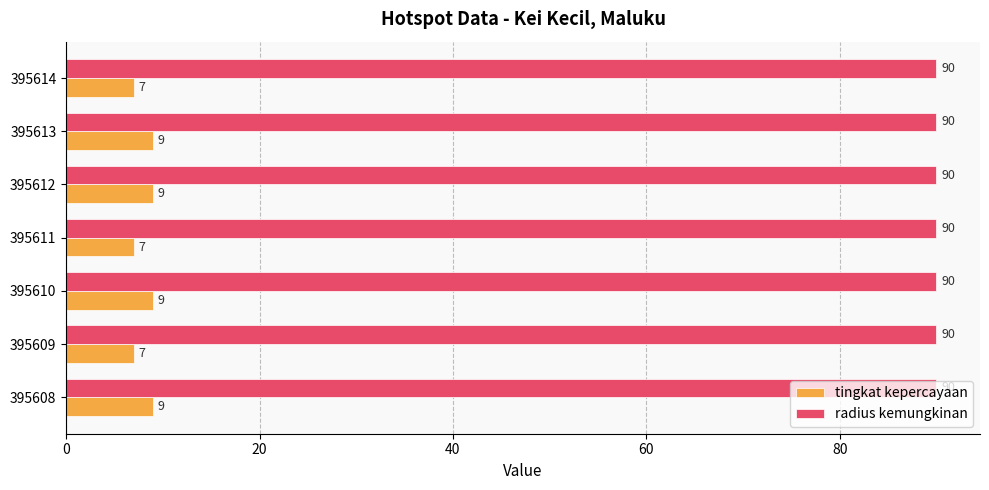

What is the sum of all tingkat kepercayaan values?

57